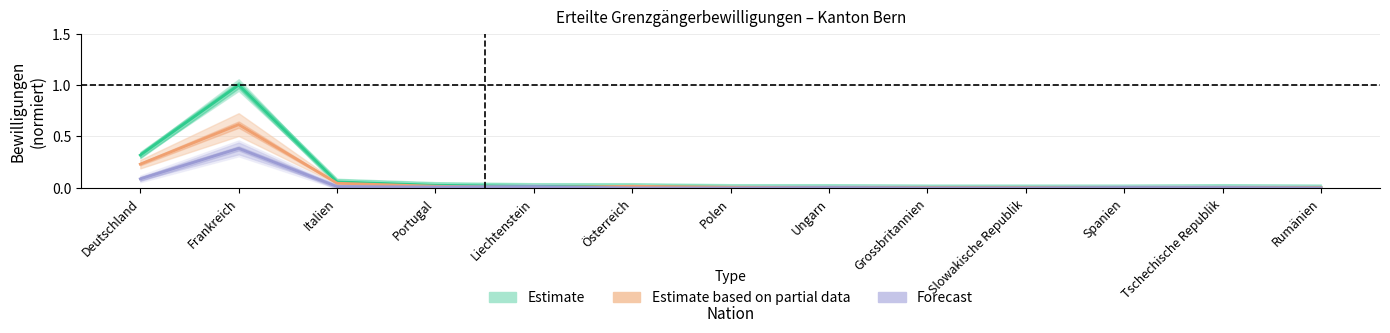

How many distinct data groups are displayed?

3